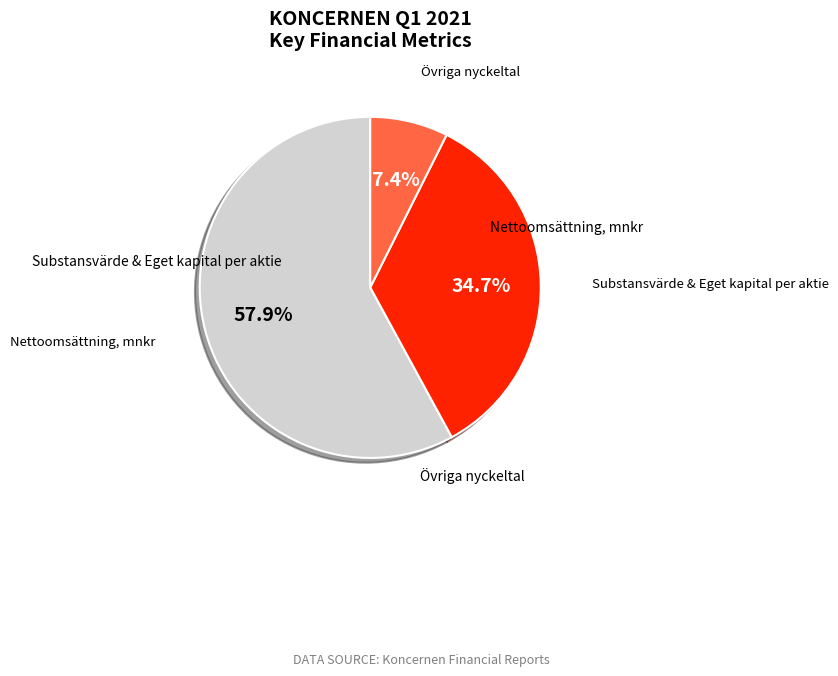

What is the largest slice in the pie chart?

Nettoomsättning, mnkr